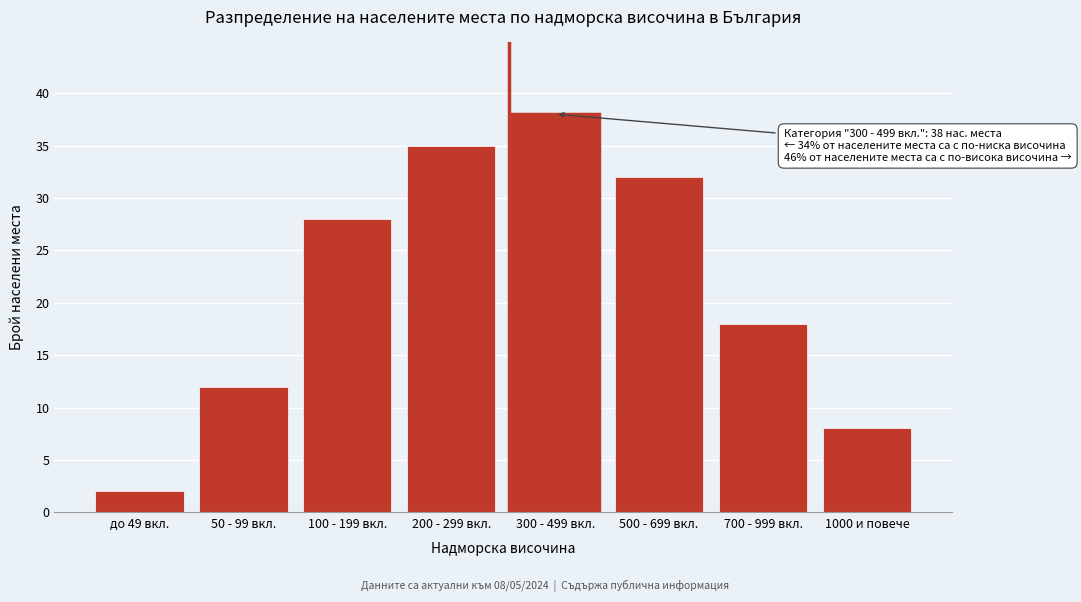

Reading left to right, list all the values displayed in this chart.

2	12	28	35	38	32	18	8